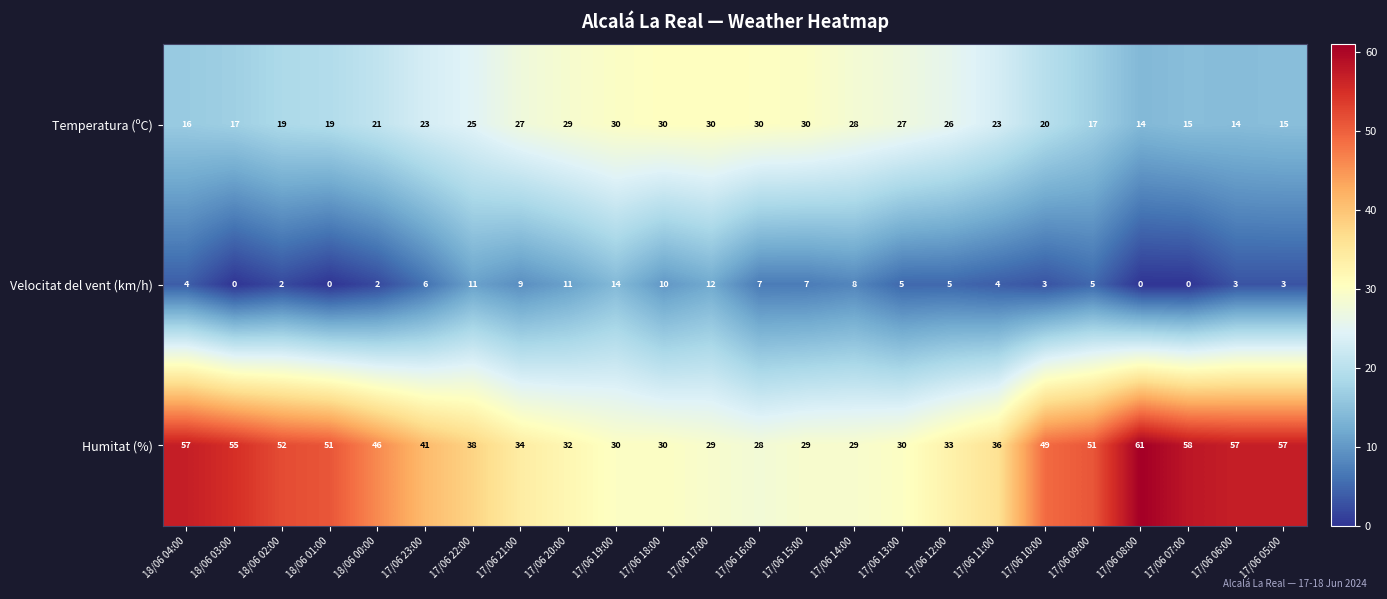

At 17/06 20:00, list the series in order from largest to smallest.

Humitat (%), Temperatura (ºC), Velocitat del vent (km/h)